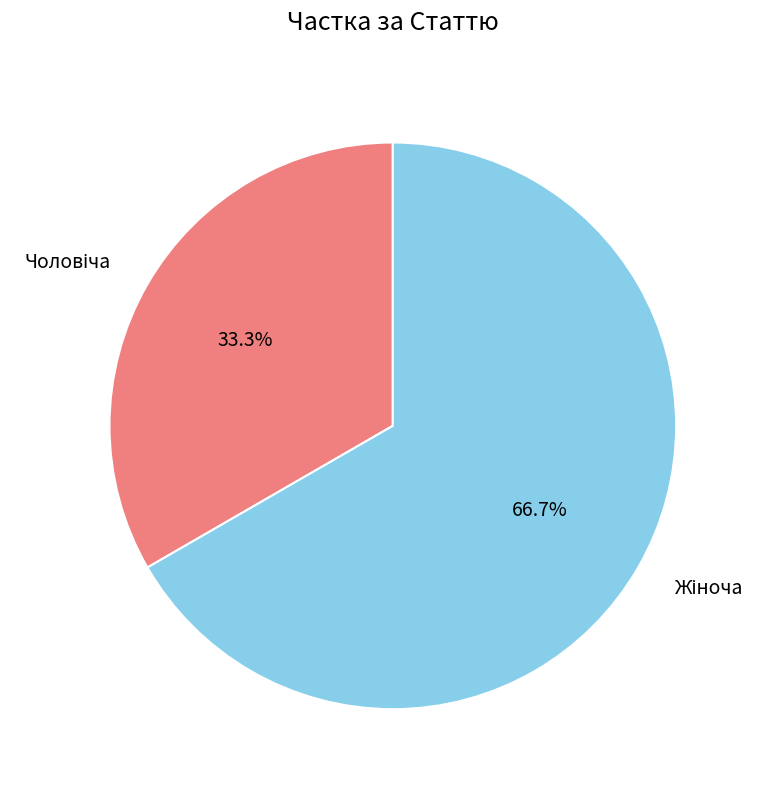

Does any single category account for the majority?

Yes